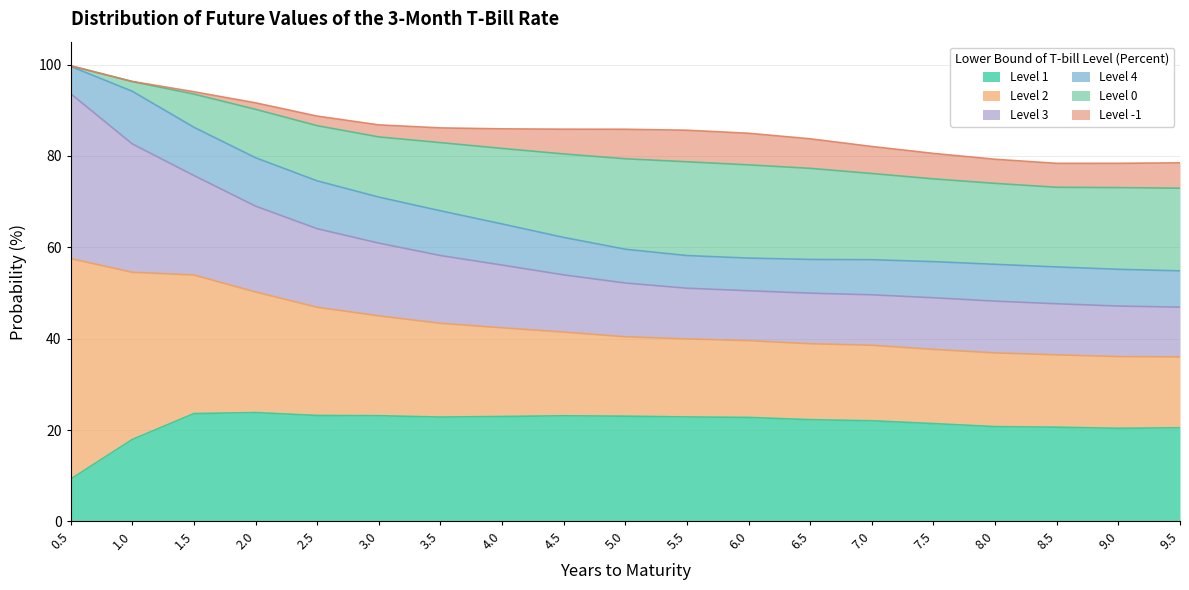

The value of Level 1 at 9.5 is 20.5. True or false?

True